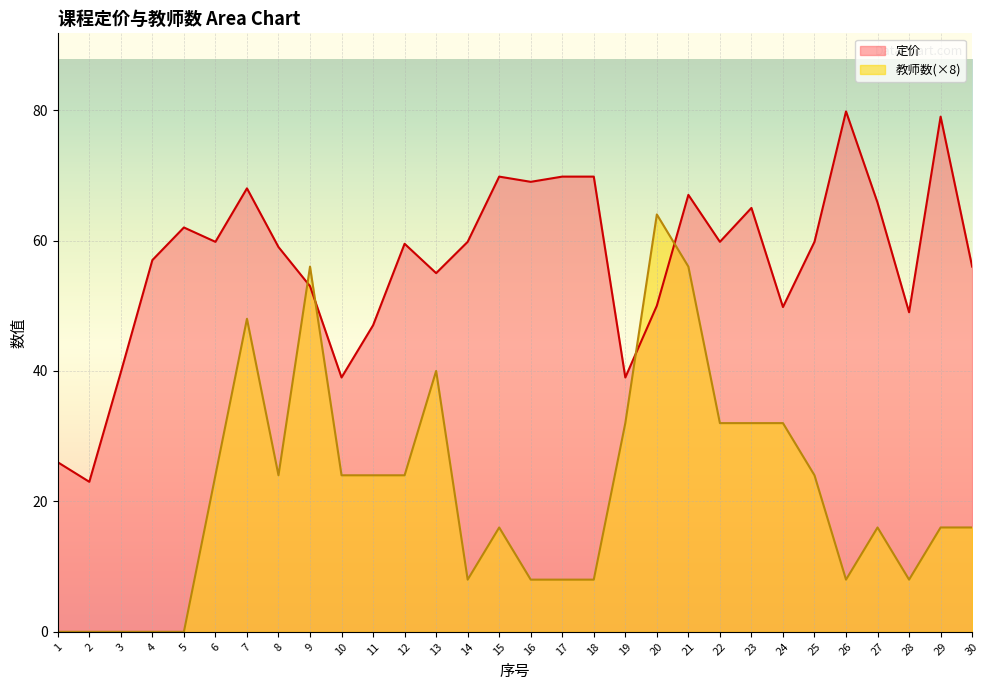

Where is the first local maximum for 定价?

5